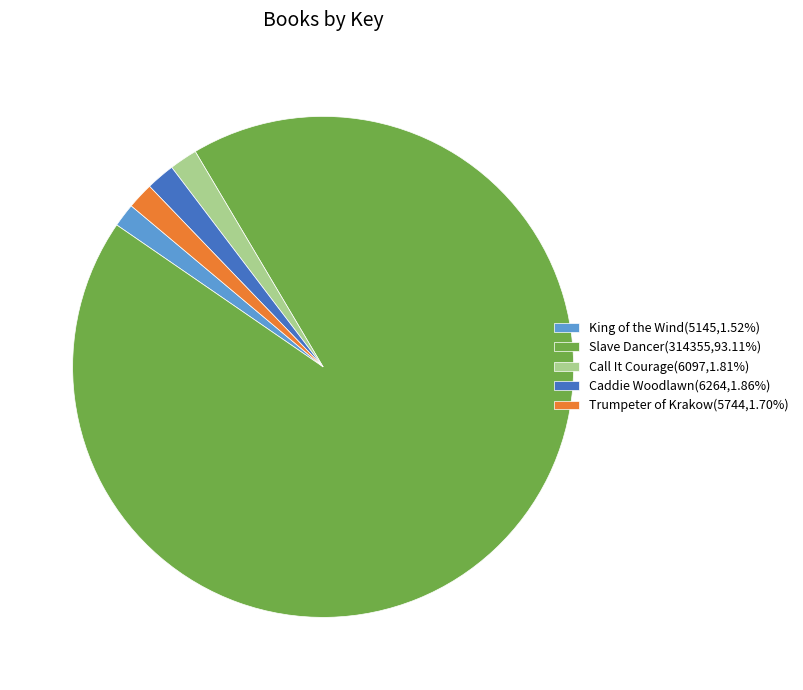

Is the sum of King of the Wind(5145,1.52%) and Trumpeter of Krakow(5744,1.70%) greater than half?

No